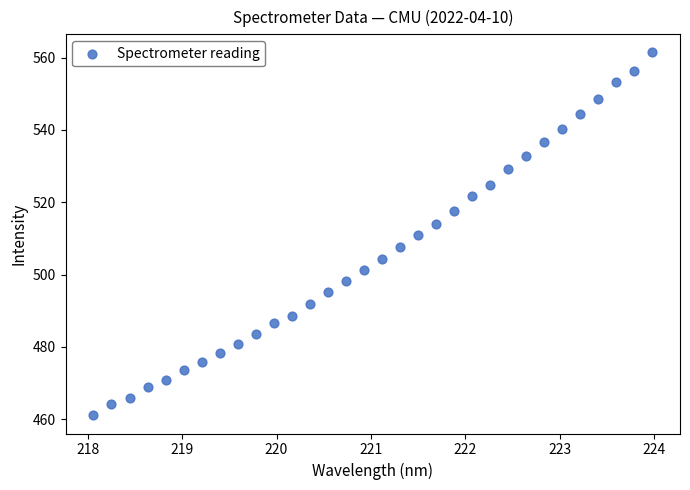

What is the range of Y values (max minus min)?

100.3